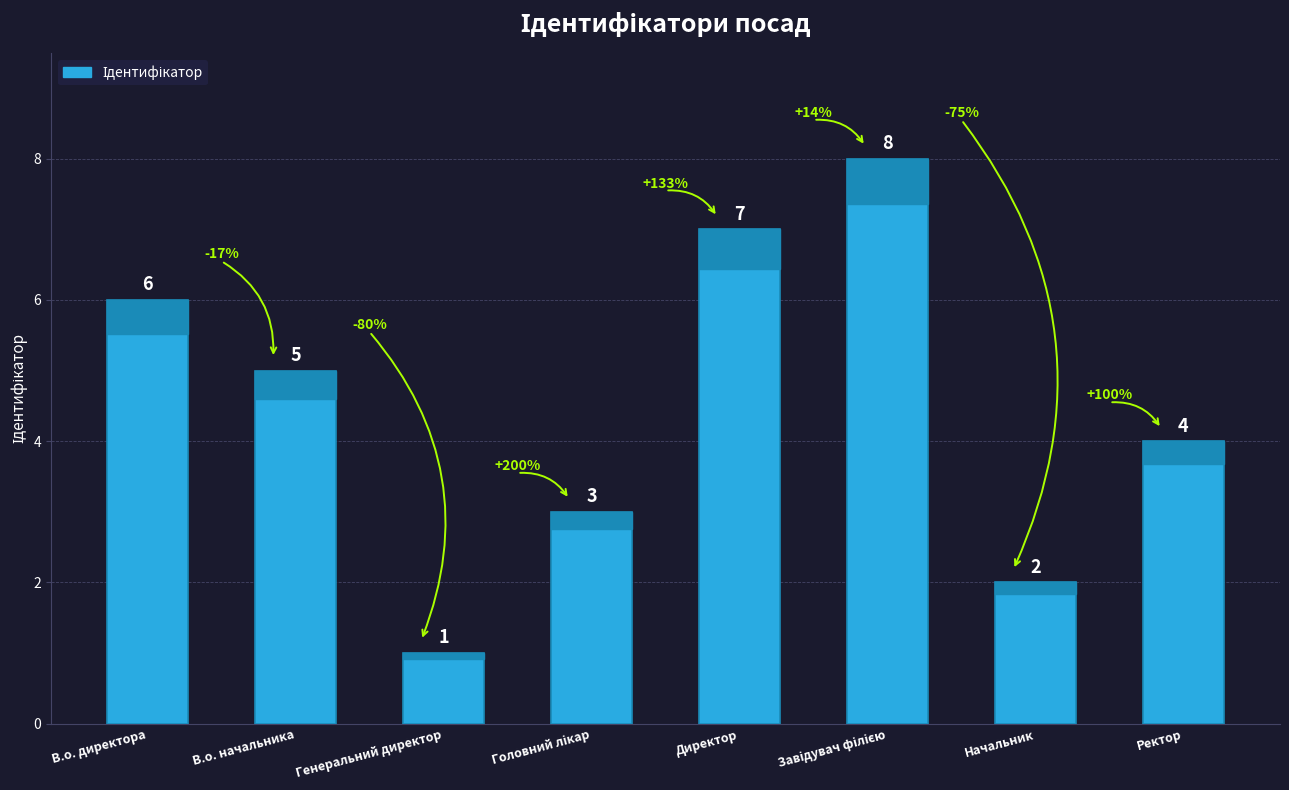

What is the difference between the second highest and minimum values?

6